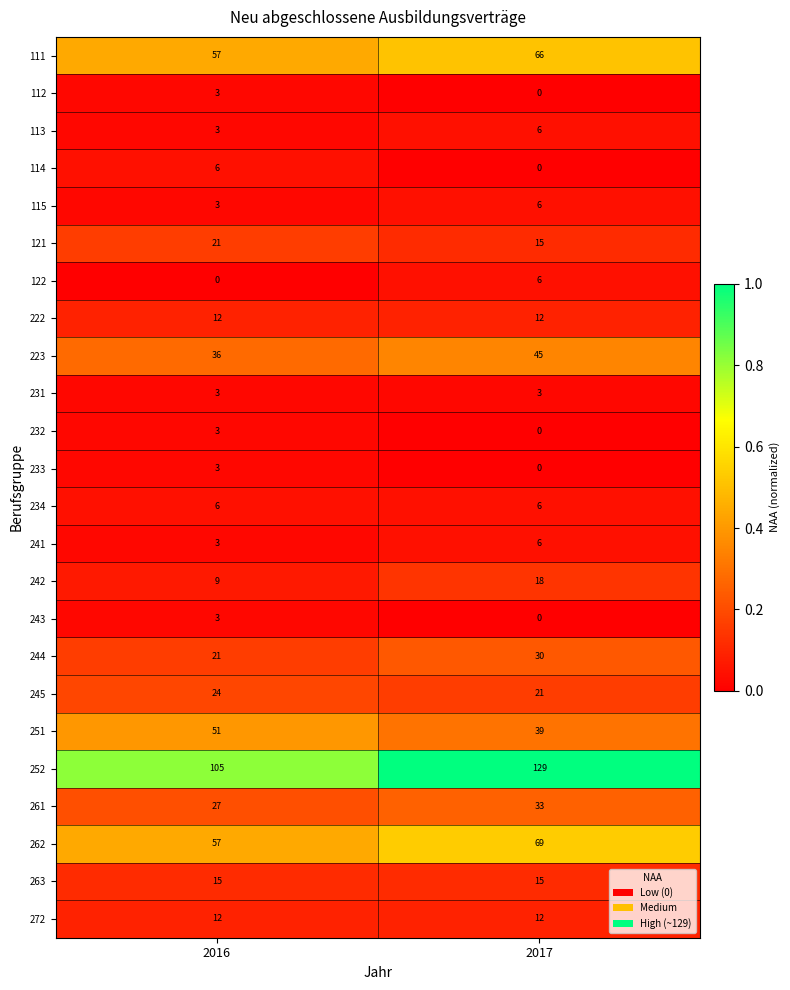

What is the difference between the highest and lowest values at 2017?

129